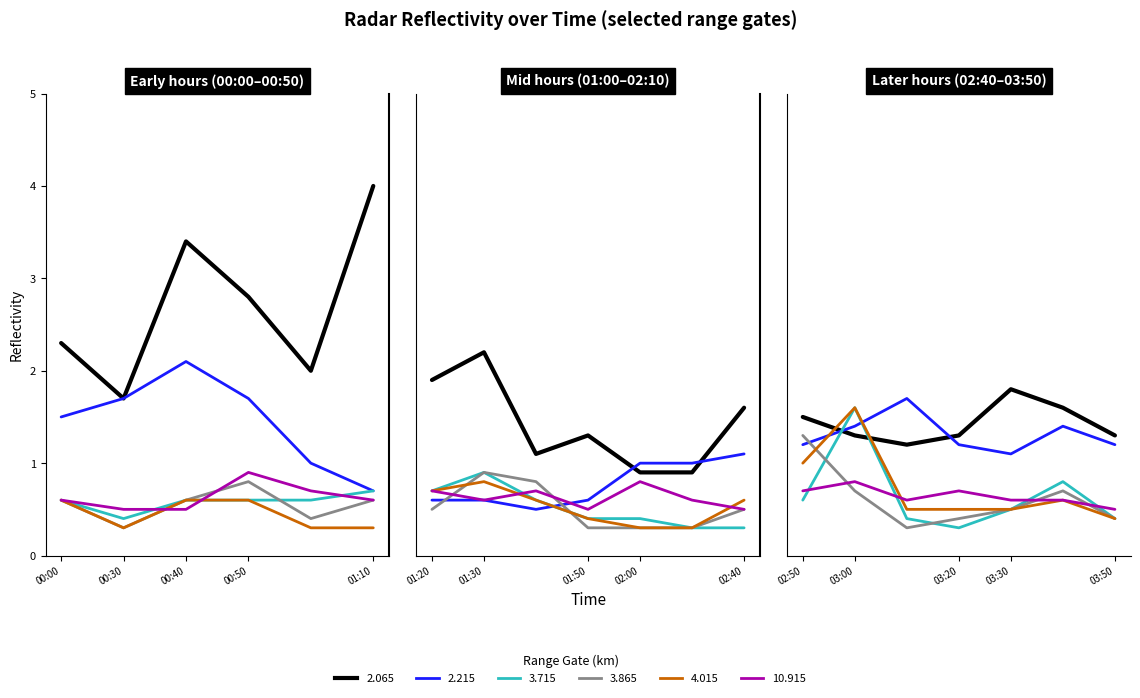

What is the difference between the maximum and minimum values in the  10.915 series?

0.4